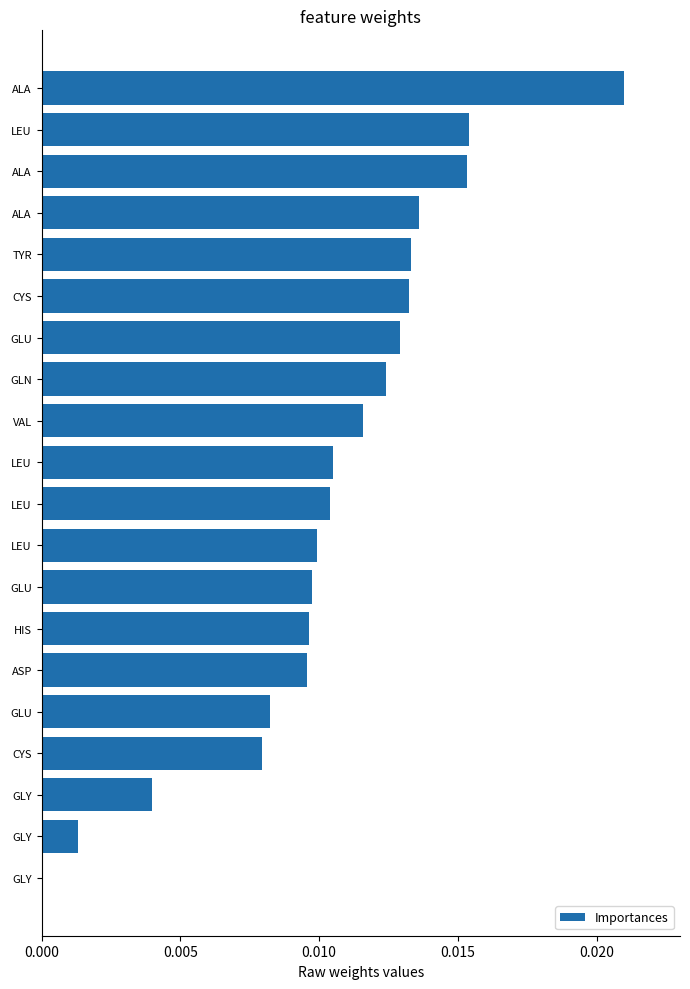

Are the bars horizontal?

Yes